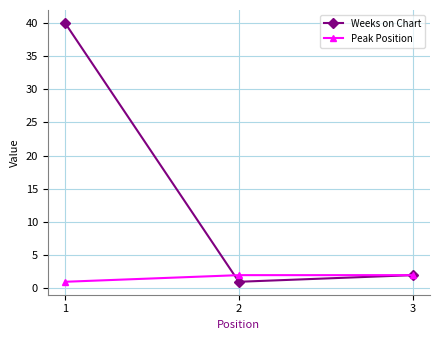

What is the difference between the second highest and minimum values in the Weeks on Chart series?

1